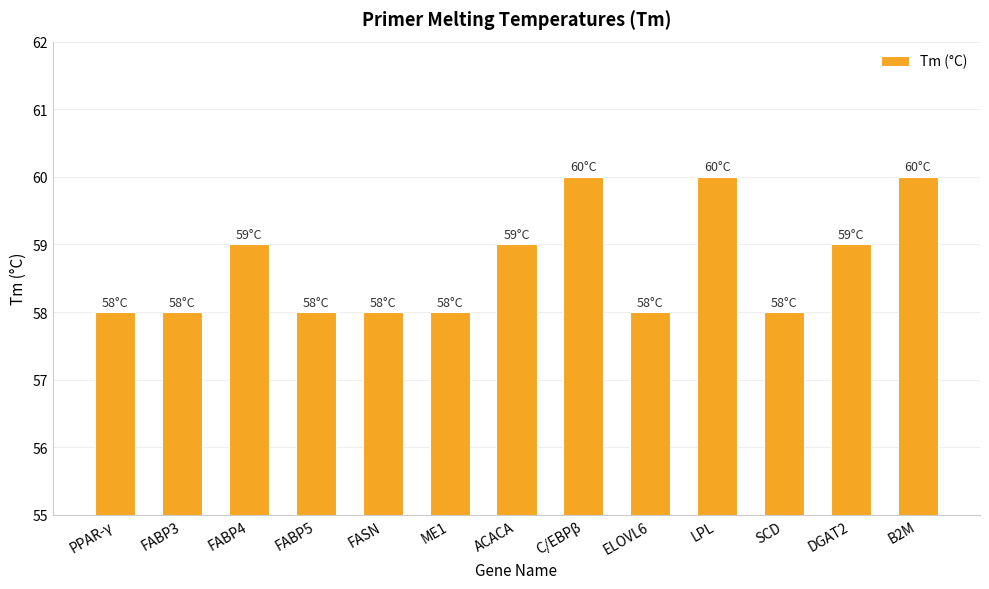

What is the sum of the values at FASN and FABP5?

116